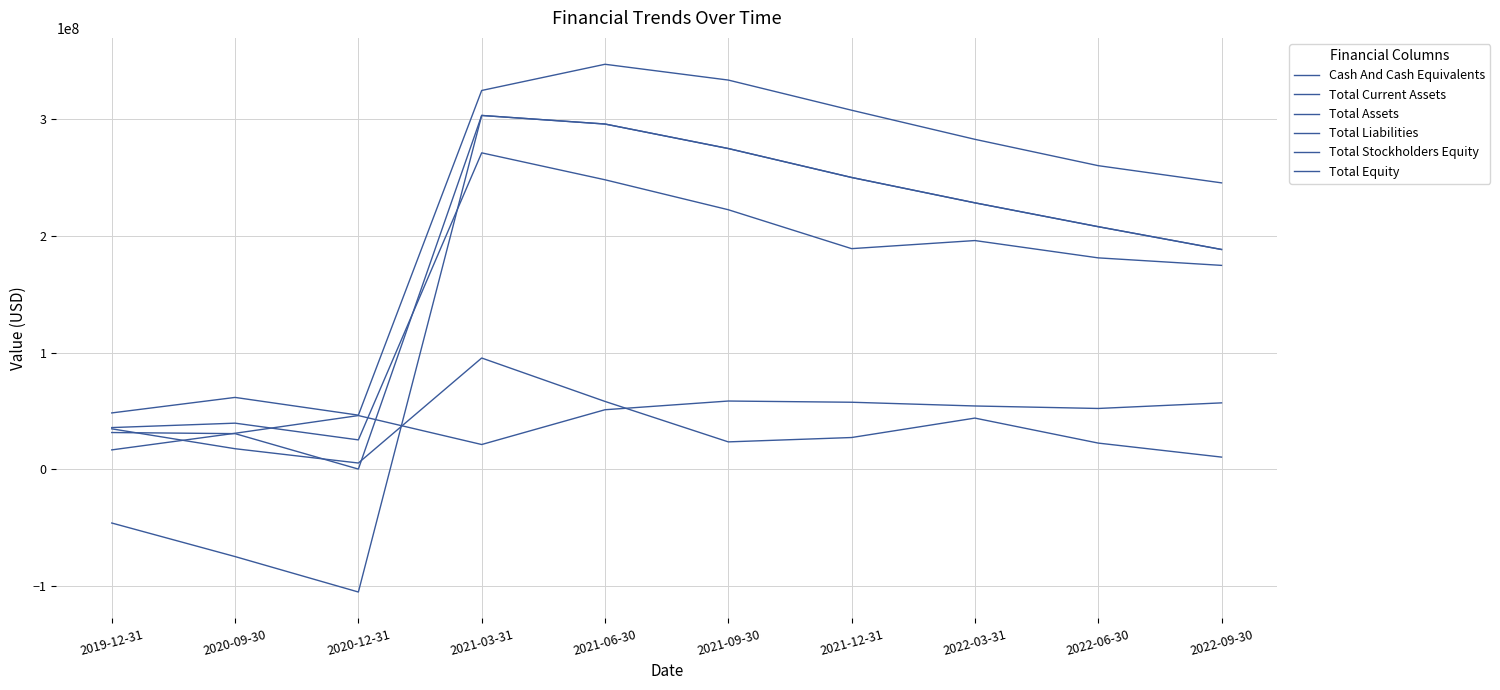

Does the chart have visible grid lines?

Yes